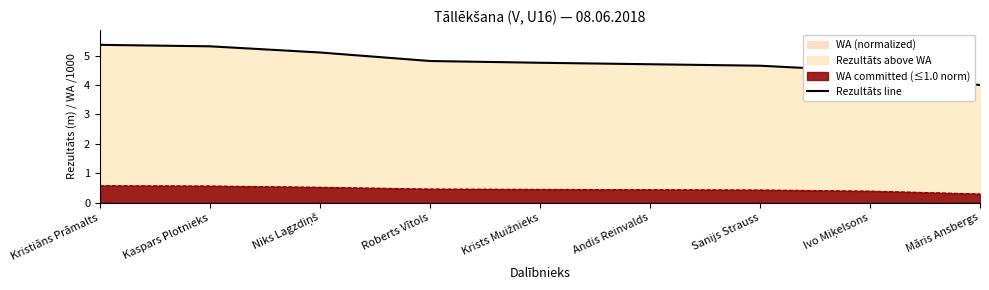

The value at Māris Ansbergs is 6.0. True or false?

False